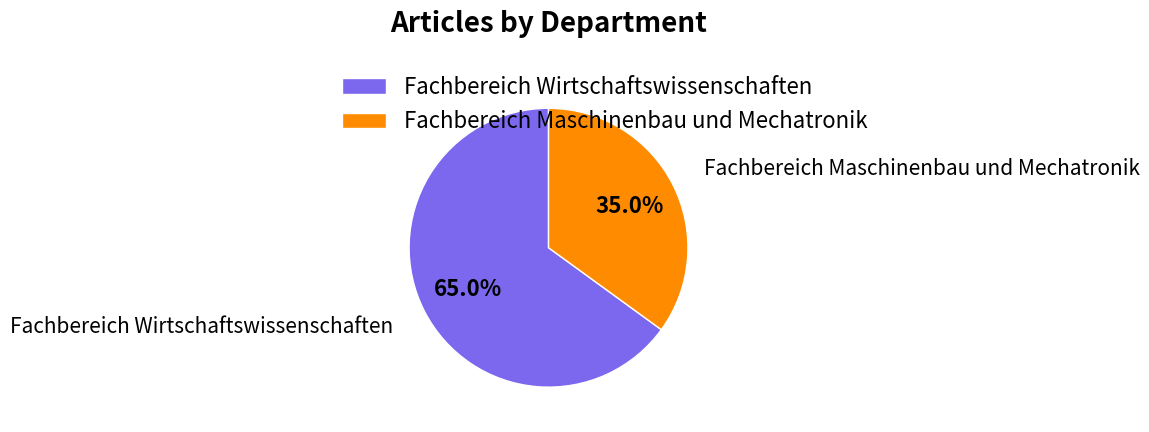

Rank the categories by value from lowest to highest.

Fachbereich Maschinenbau und Mechatronik, Fachbereich Wirtschaftswissenschaften